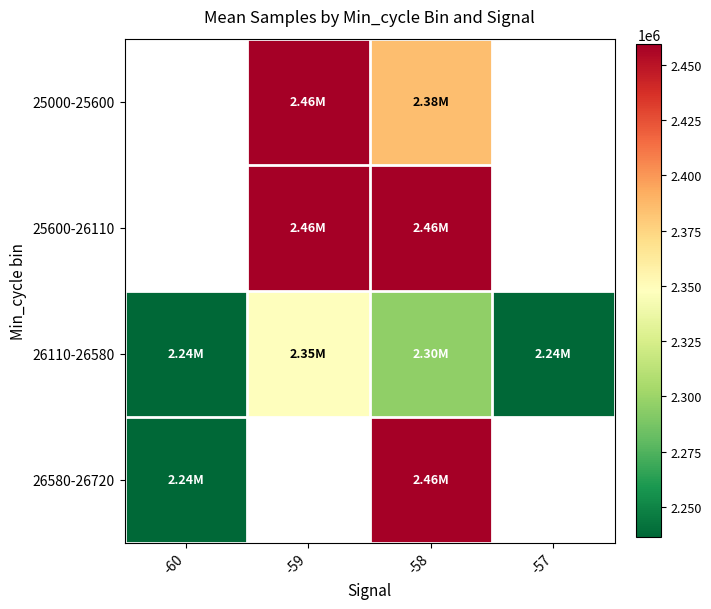

What is the smallest value displayed?

2236338.0